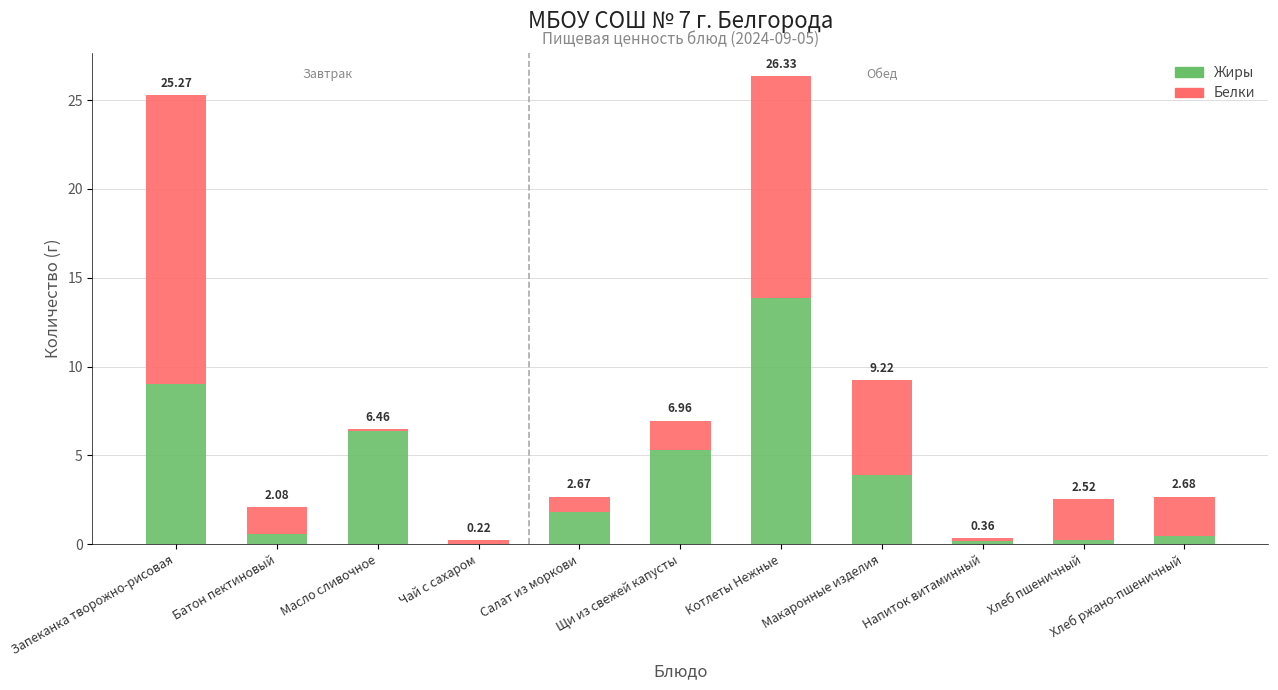

Are the bars grouped side by side (vs. stacked)?

No